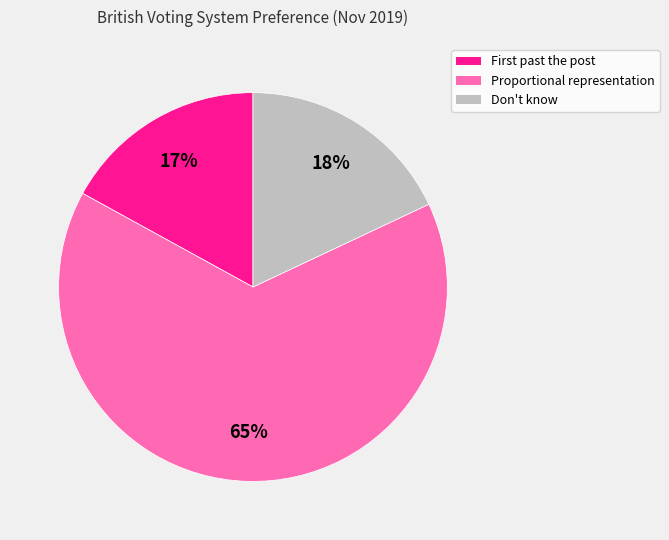

Count the number of slices in the pie.

3